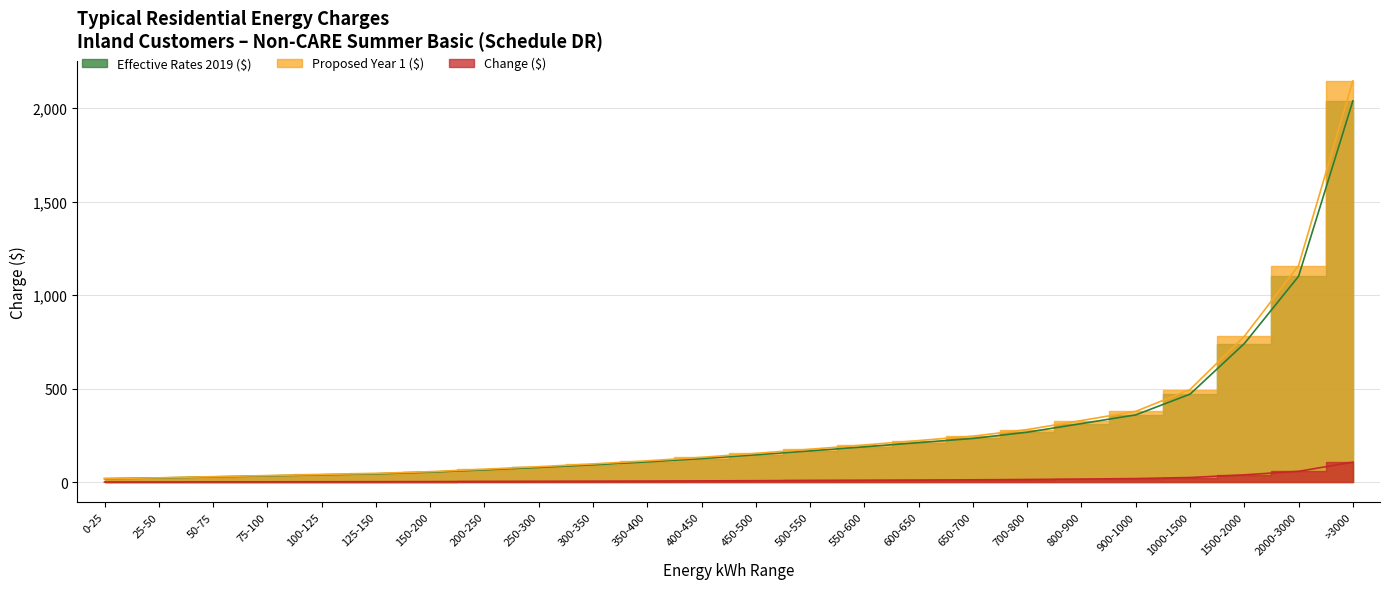

Reading left to right, extract all data points from this chart.

Effective Rates 2019 ($): 0-25=18.4	25-50=22.1	50-75=28.0	75-100=33.4	100-125=39.1	125-150=44.4	150-200=53.2	200-250=65.7	250-300=78.5	300-350=92.6	350-400=108.2	400-450=125.9	450-500=146.1	500-550=167.1	550-600=188.8	600-650=211.2	650-700=233.5	700-800=266.8	800-900=312.9	900-1000=359.4	1000-1500=470.3	1500-2000=740.6	2000-3000=1100.5	>3000=2038.1
Proposed Year 1 ($): 0-25=18.8	25-50=22.9	50-75=29.2	75-100=34.9	100-125=41.0	125-150=46.5	150-200=55.9	200-250=69.0	250-300=82.5	300-350=97.3	350-400=113.8	400-450=132.4	450-500=153.7	500-550=175.8	550-600=198.6	600-650=222.2	650-700=245.7	700-800=280.8	800-900=329.3	900-1000=378.2	1000-1500=494.9	1500-2000=779.4	2000-3000=1158.2	>3000=2144.9
Change ($): 0-25=0.3	25-50=0.8	50-75=1.2	75-100=1.5	100-125=1.9	125-150=2.2	150-200=2.7	200-250=3.3	250-300=4.0	300-350=4.8	350-400=5.6	400-450=6.5	450-500=7.6	500-550=8.7	550-600=9.9	600-650=11.0	650-700=12.2	700-800=14.0	800-900=16.4	900-1000=18.8	1000-1500=24.6	1500-2000=38.8	2000-3000=57.7	>3000=106.8